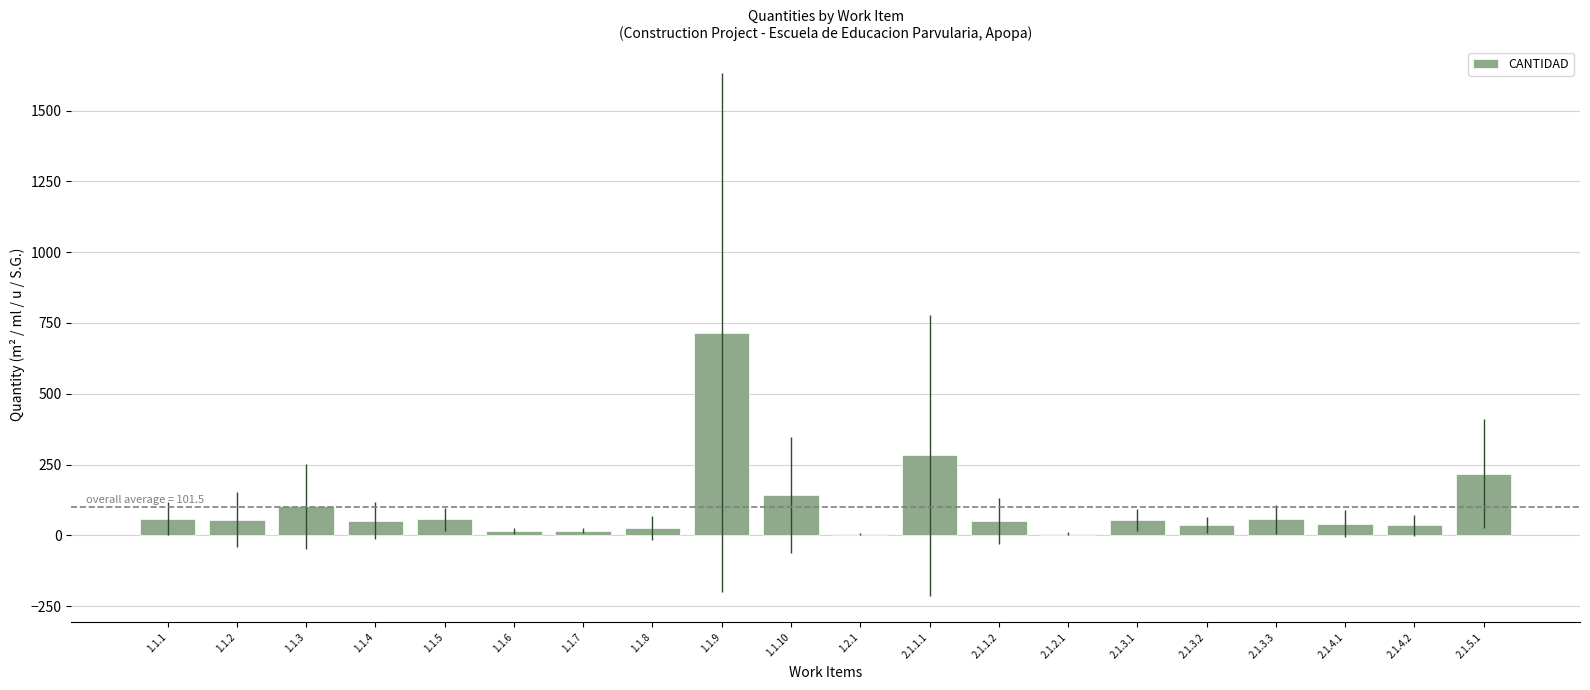

At which category does the chart reach its peak across all series?

1.1.9